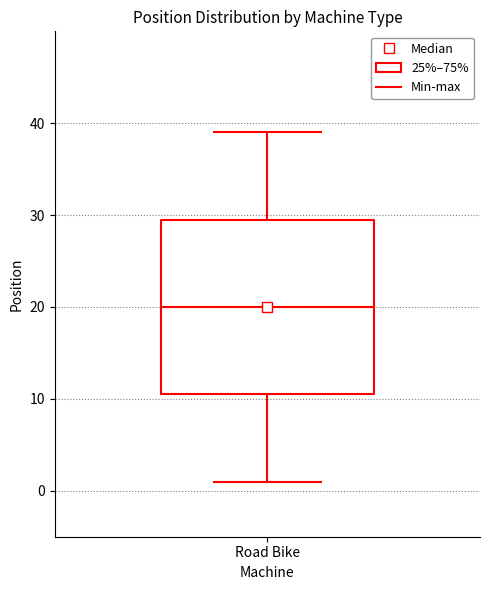

Read this box plot against the y-axis: the position of the median line, the range covered by the box, and the ends of both whiskers. The values are not printed on the chart, so give them approximately, as read against the axis.

median 20, box 11 to 30, whiskers 1 to 39